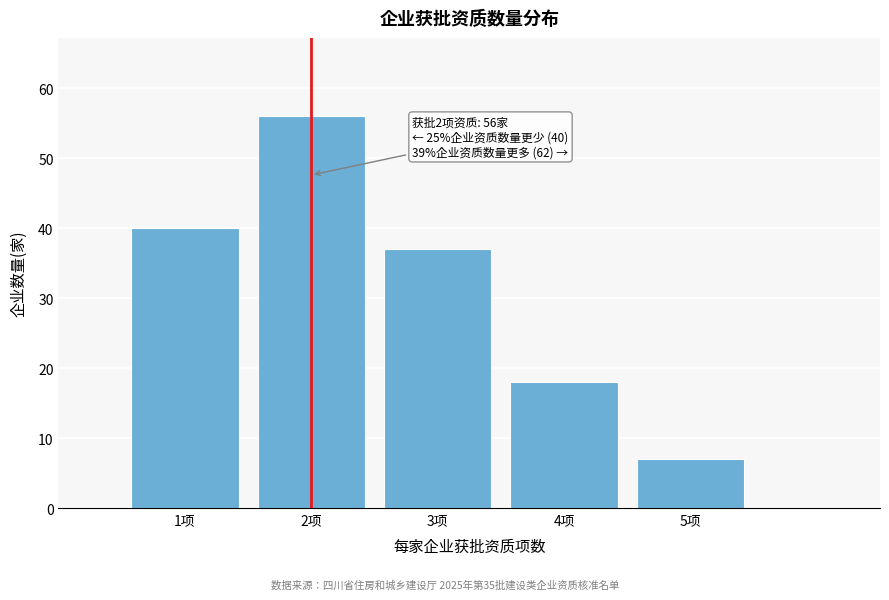

Reading right to left, transcribe all the data shown in this chart.

7	18	37	56	40